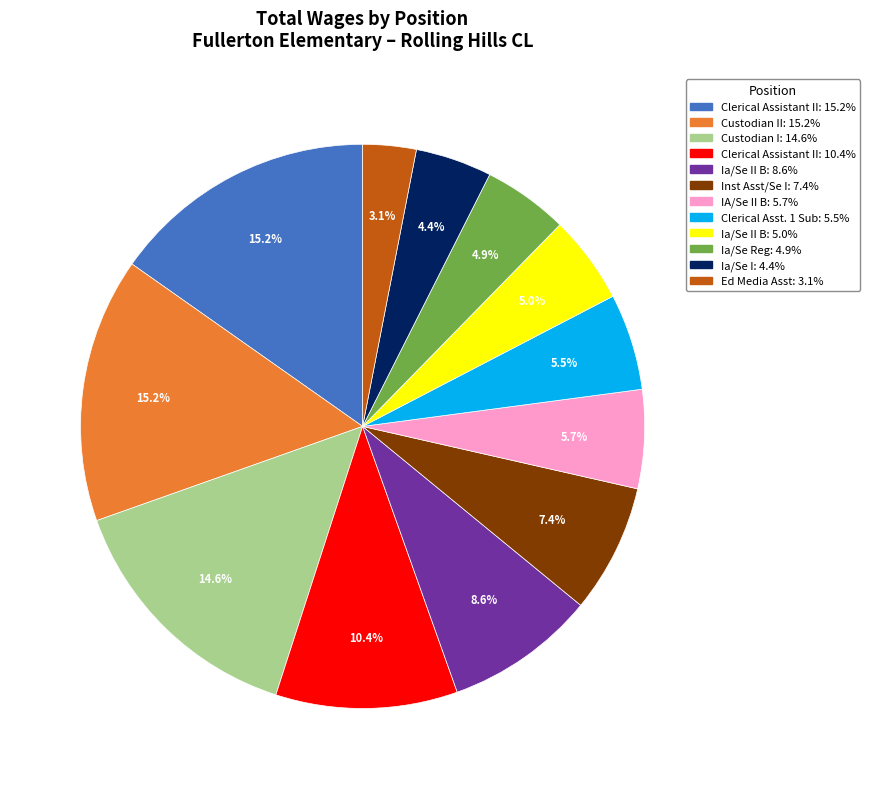

Does any single category account for the majority?

No